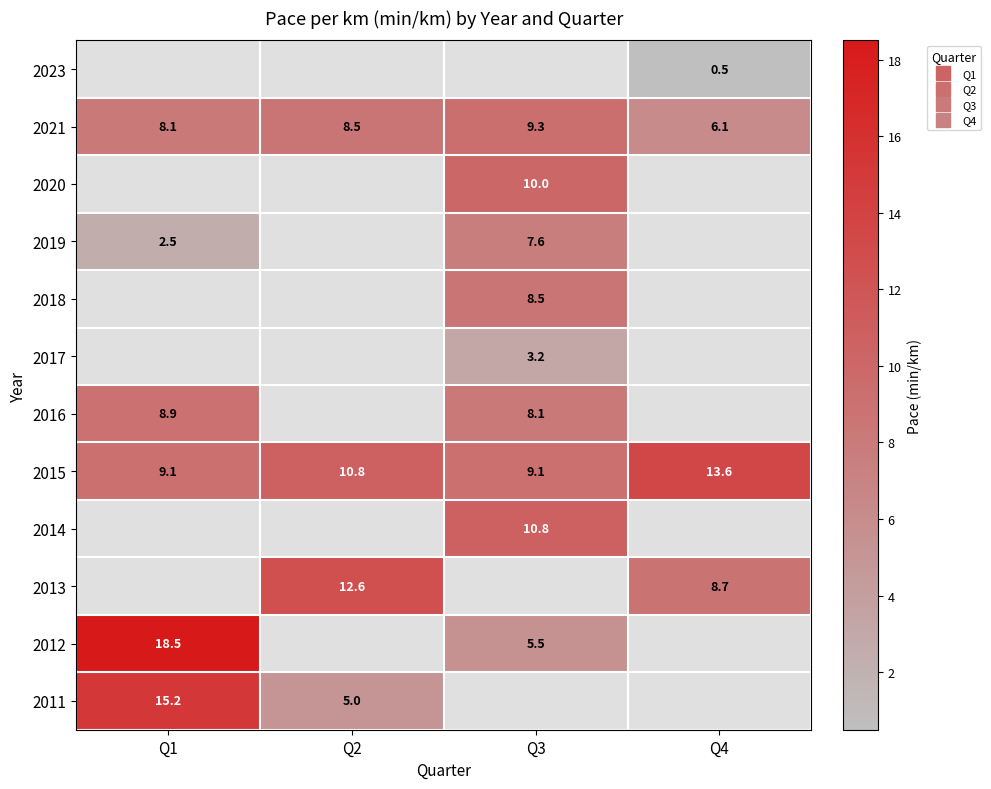

How many values in 2019 are above zero?

2